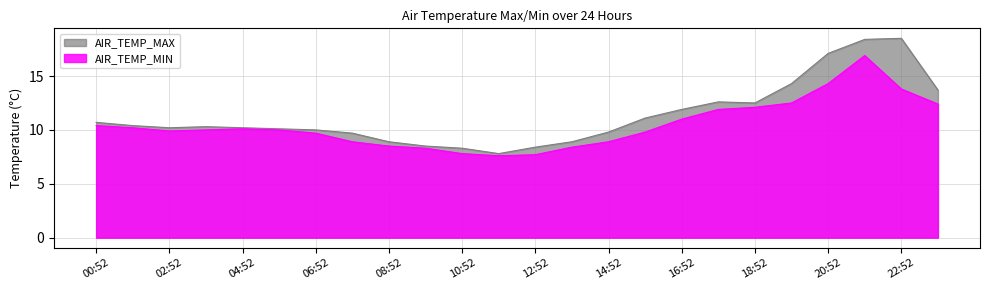

What is the sum of the AIR_TEMP_MIN values at 21:52 and 10:52?

24.7